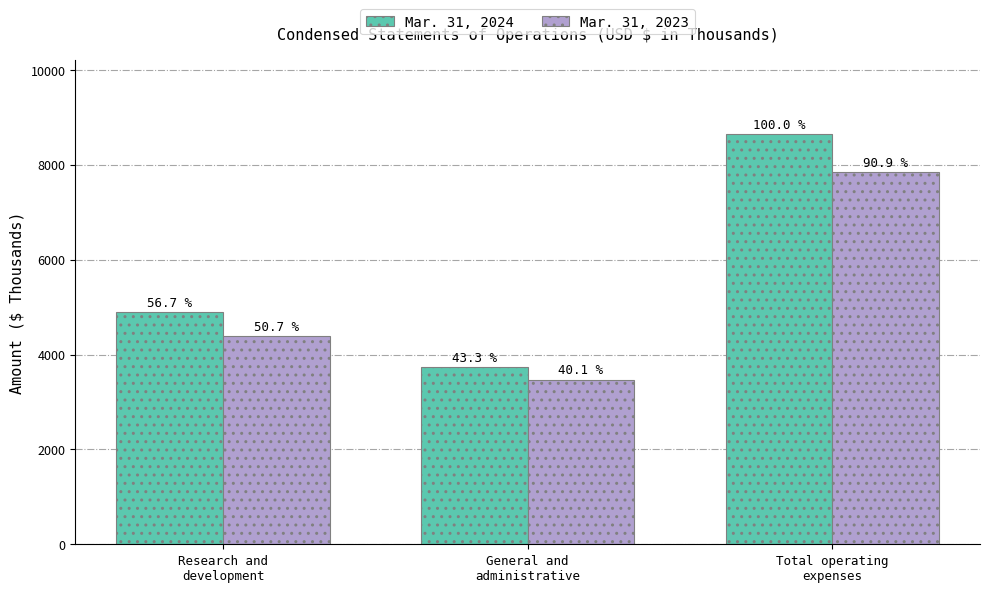

What are all the series names shown in the legend?

Mar. 31, 2024, Mar. 31, 2023